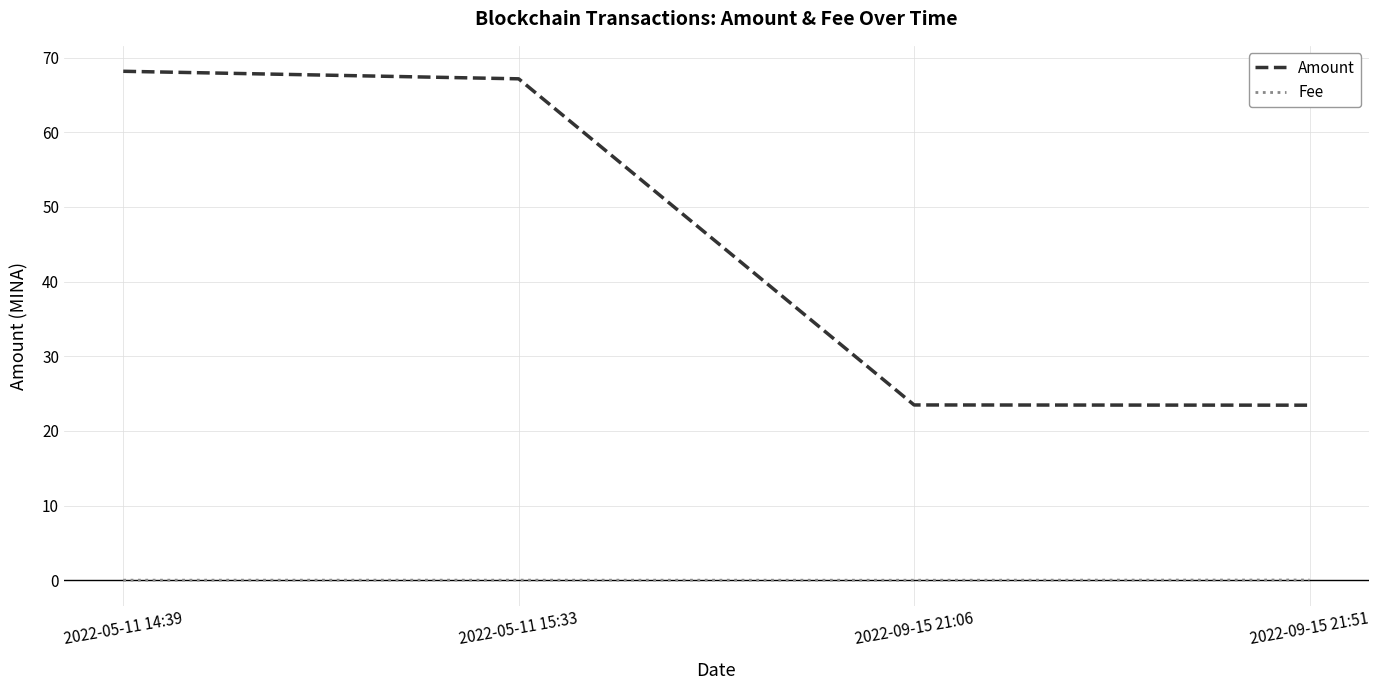

Rank the series by their average value, from lowest to highest.

Fee, Amount